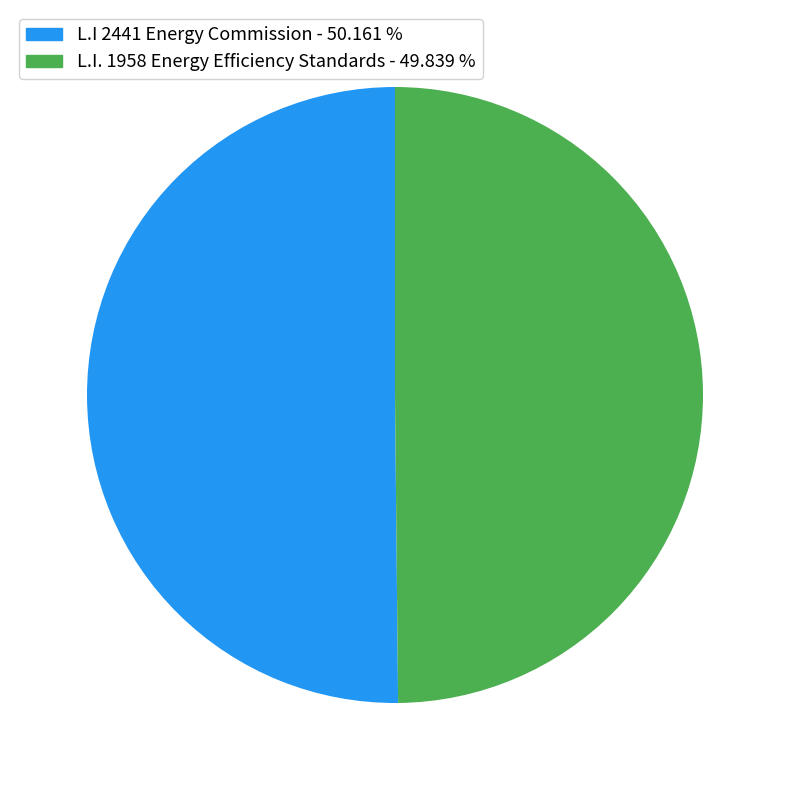

What is the ratio of the value at L.I. 1958 Energy Efficiency Standards to the value at L.I 2441 Energy Commission?

1.0